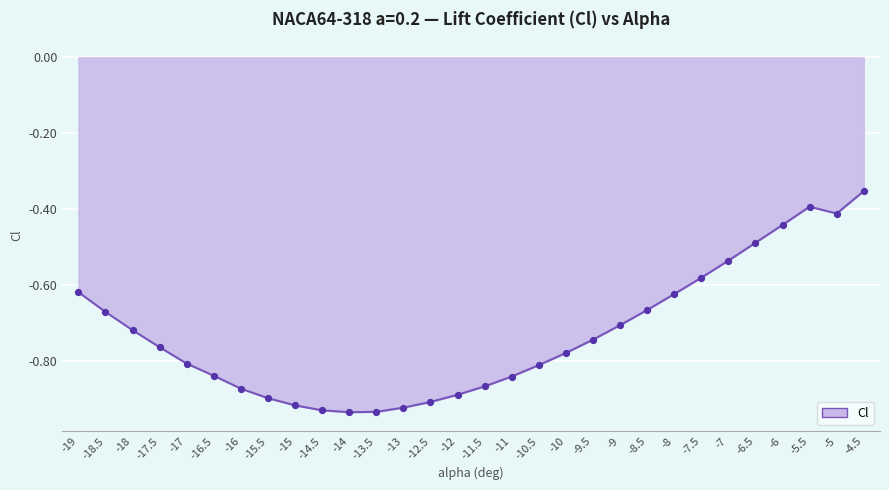

Which has a higher value, -8.5 or -18?

-8.5